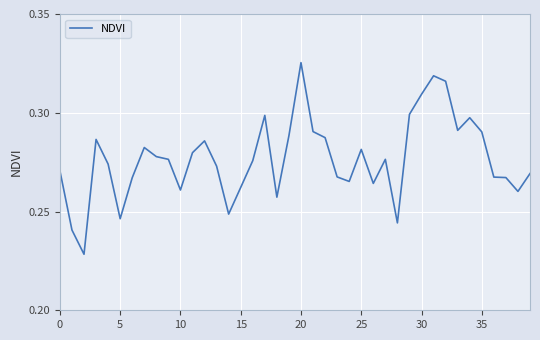

How many lines are shown in the chart?

1